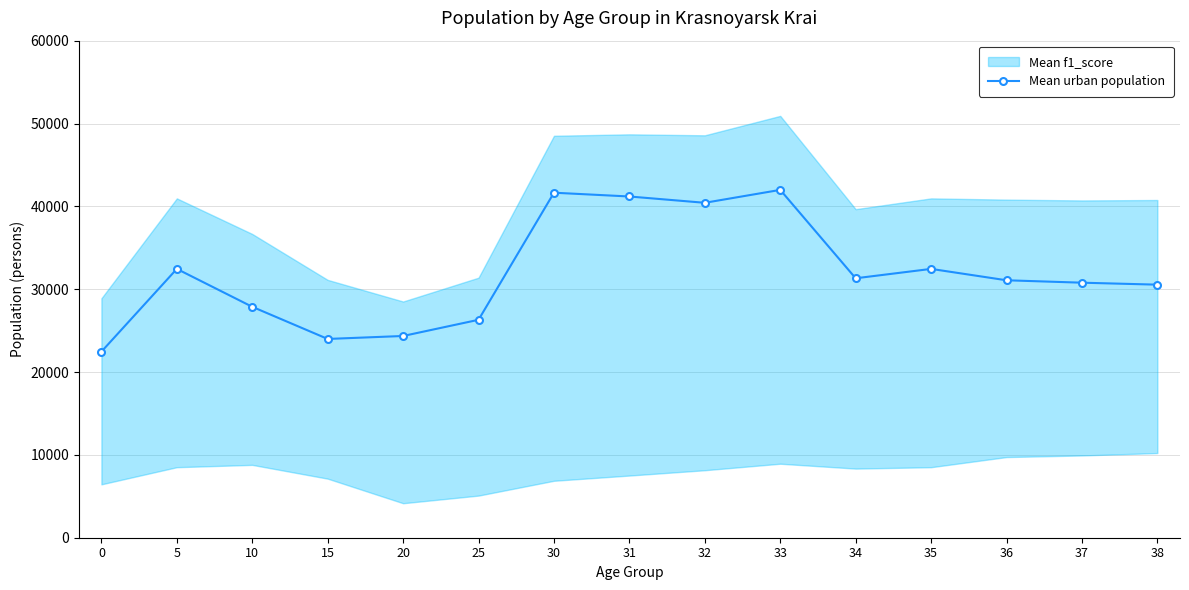

The value at 30 is 41647. True or false?

True